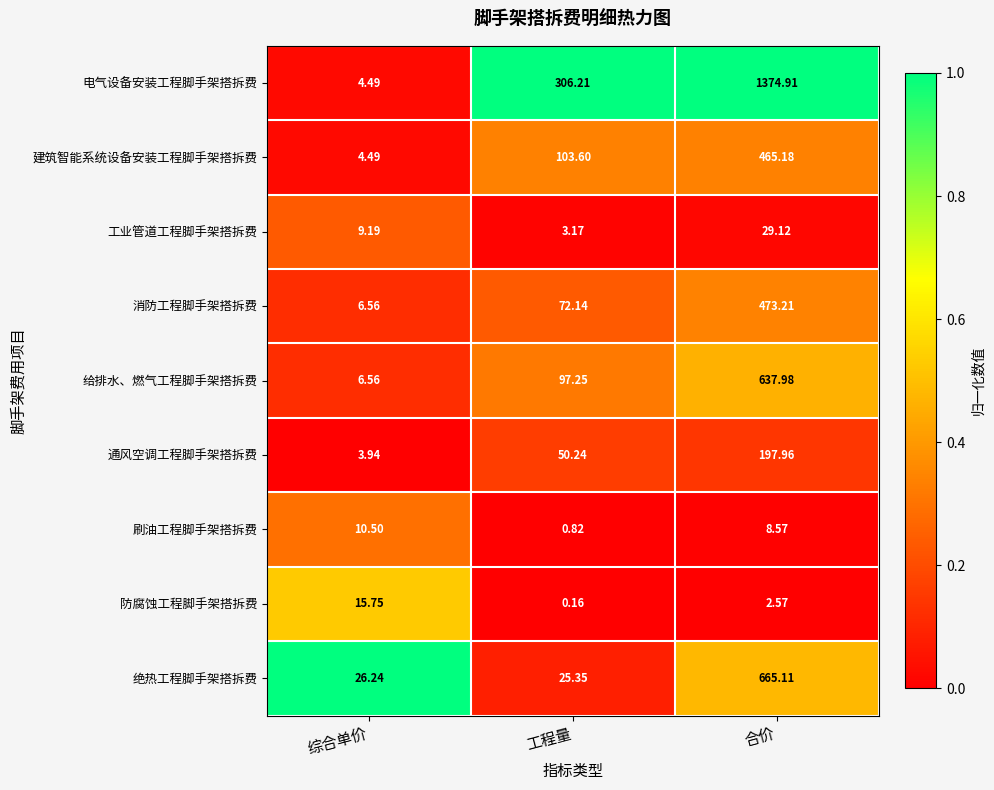

What is the difference between the highest and lowest values at 合价?

1372.3